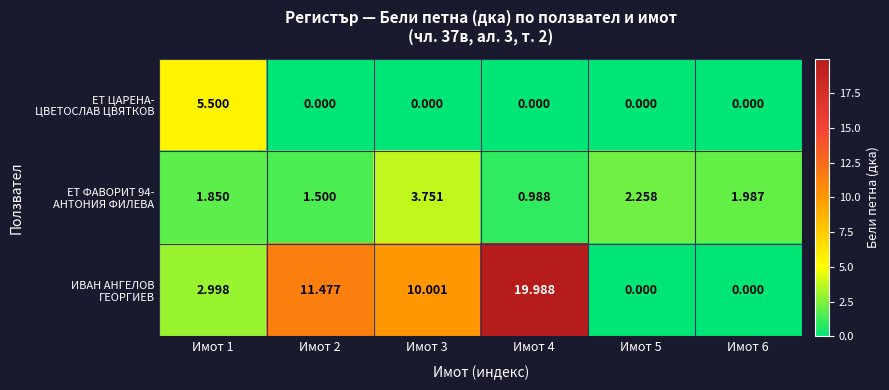

At which category is the sum across all series the highest?

Имот 4